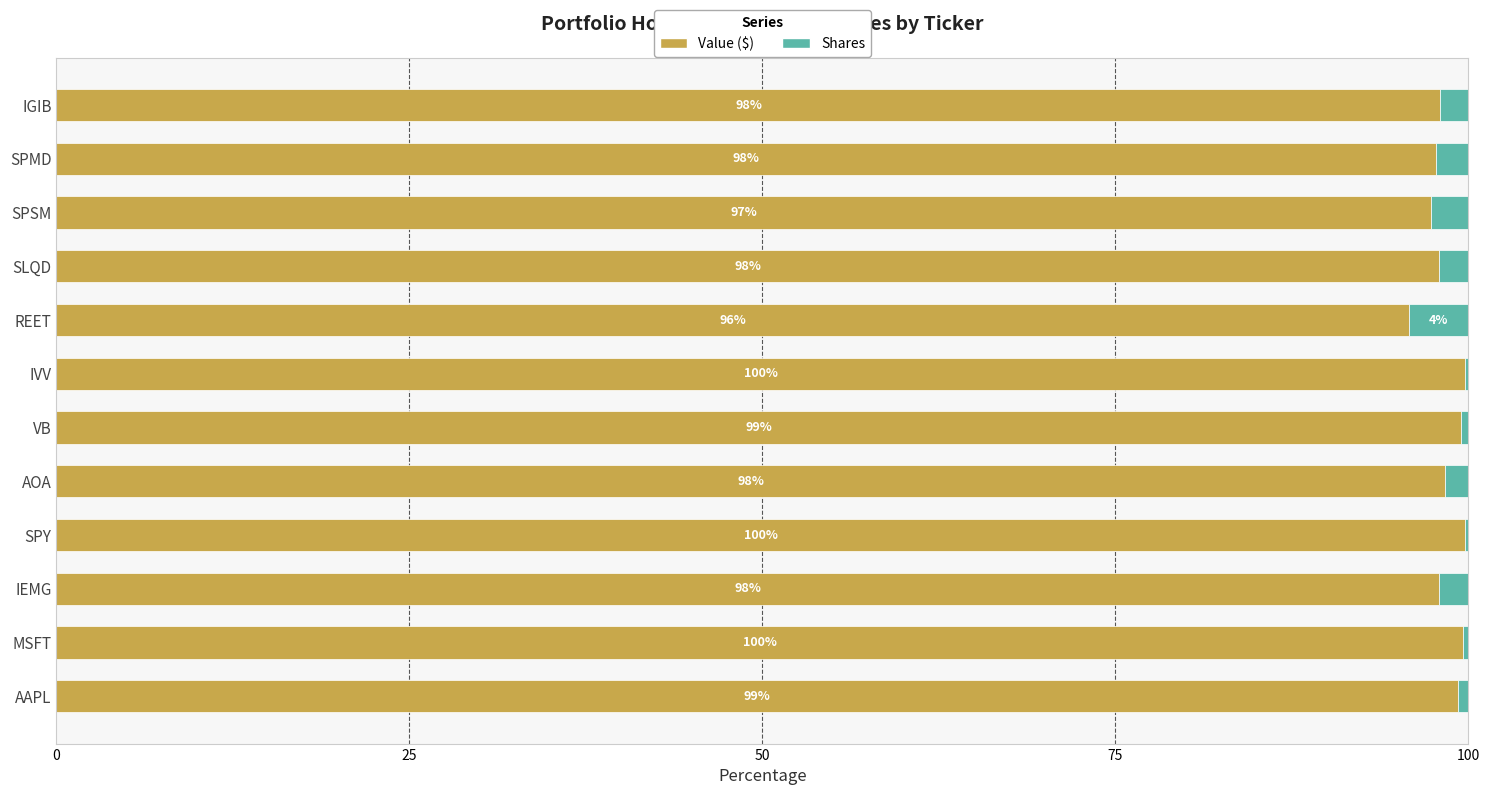

Where is Value ($) nearest to the value 97?

SPSM